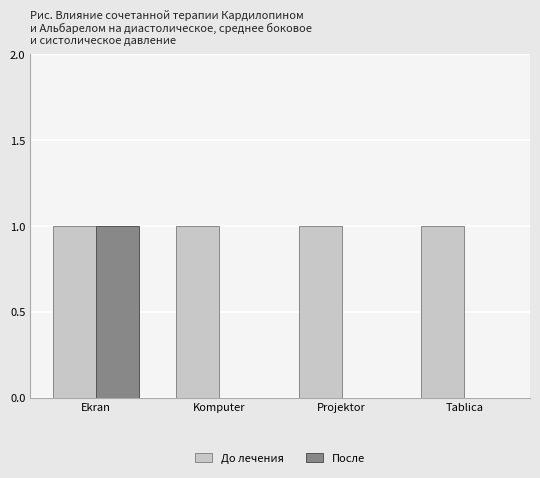

Reading left to right, what are all the values shown in this chart?

До лечения: 1	1	1	1
После: 1	0	0	0